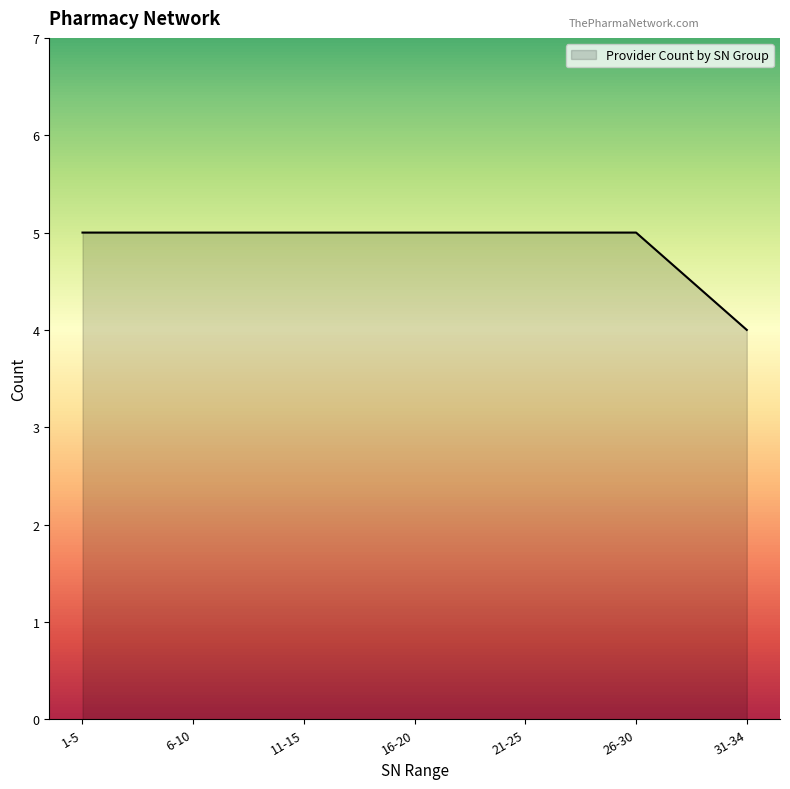

Which label corresponds to the smallest value in the chart?

31-34